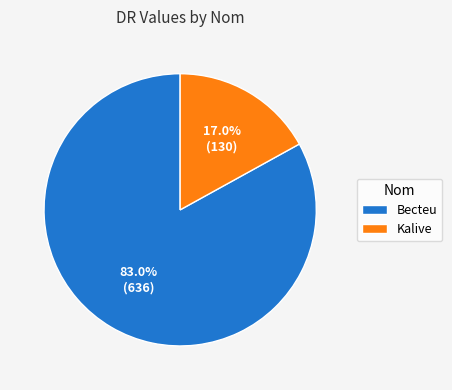

To the nearest percent, what is the difference between the Becteu and Kalive slice percentages?

66%